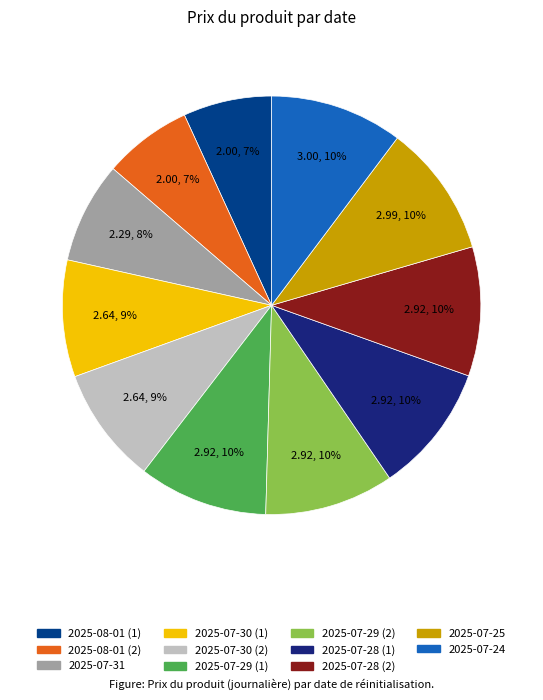

To the nearest percent, what is the average slice percentage?

9%